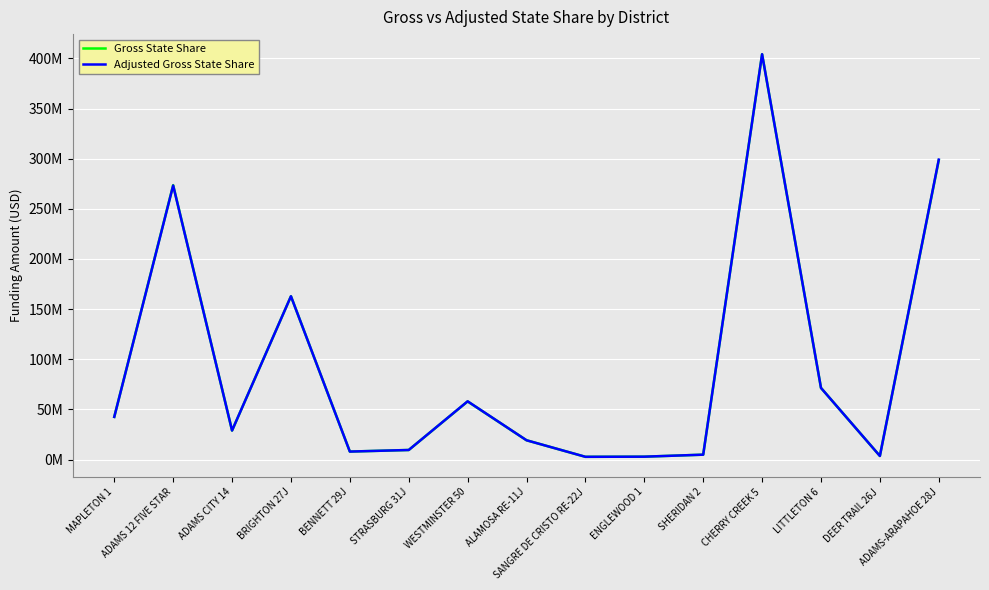

What are all the series names shown in the legend?

Gross State Share, Adjusted Gross State Share